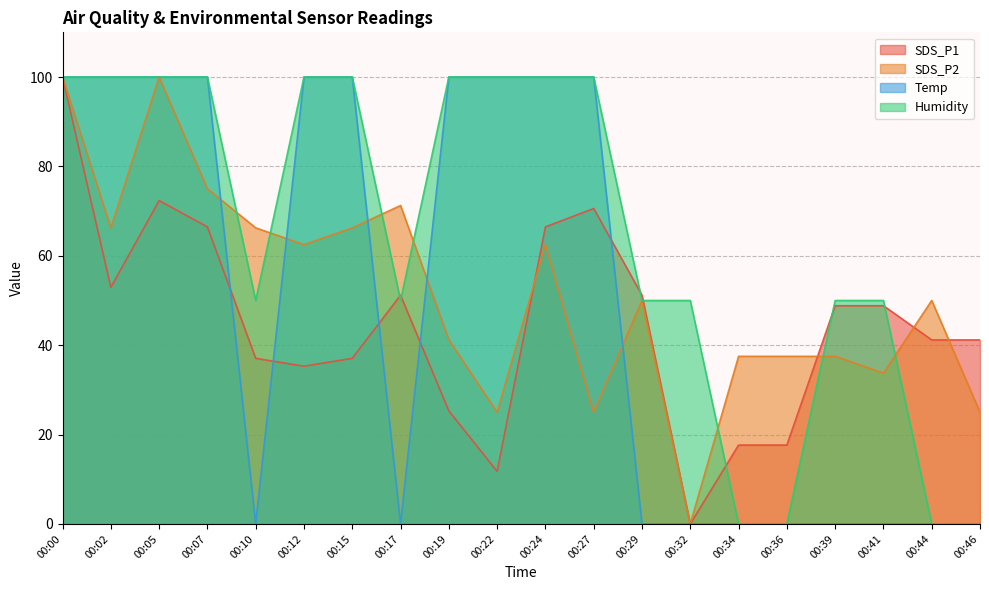

What is the sum of all SDS_P1 values?

892.9